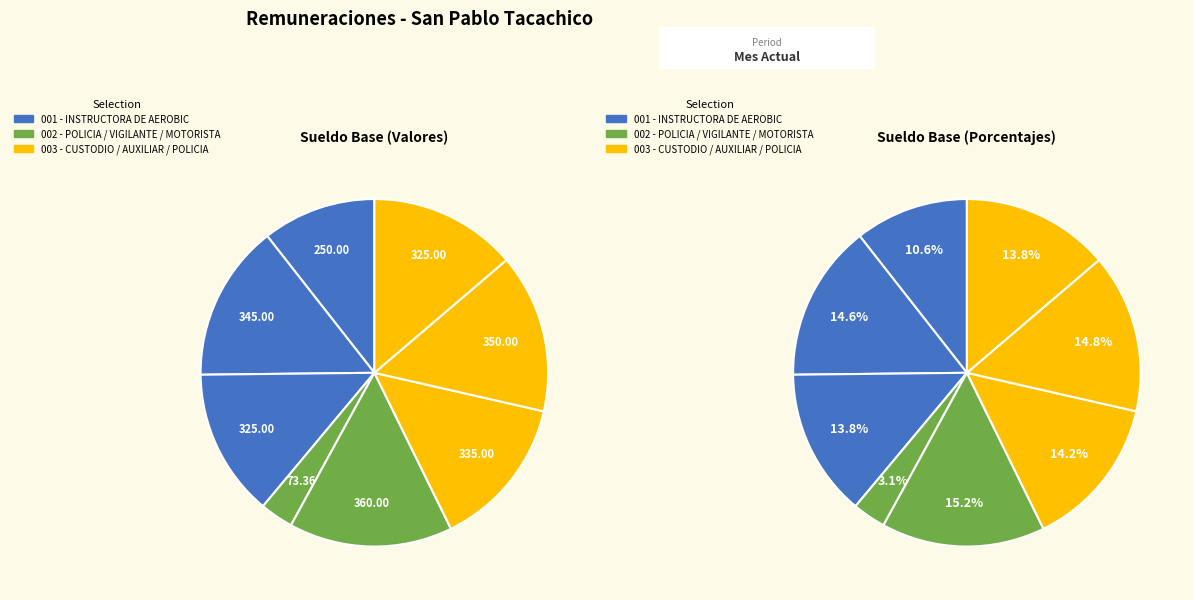

Count the number of slices in the pie.

8